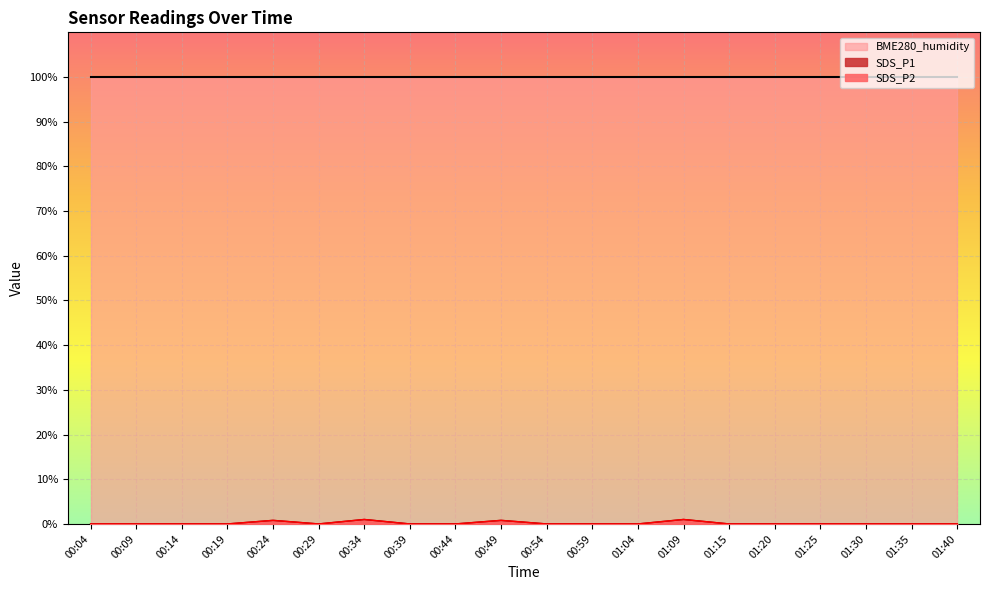

True or false: SDS_P2 has more than 2 interior local peaks.

True